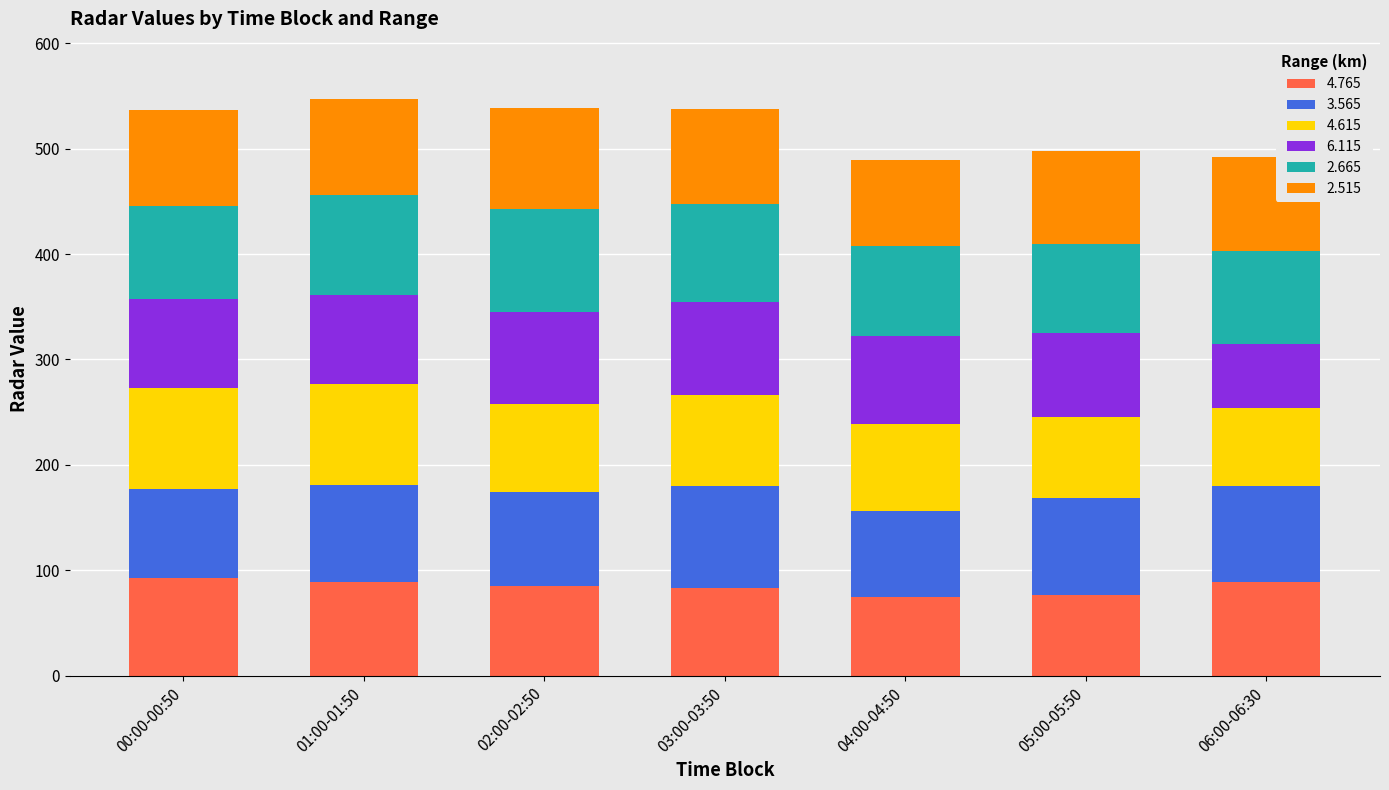

What is the average value of the 4.765 series?

84.5